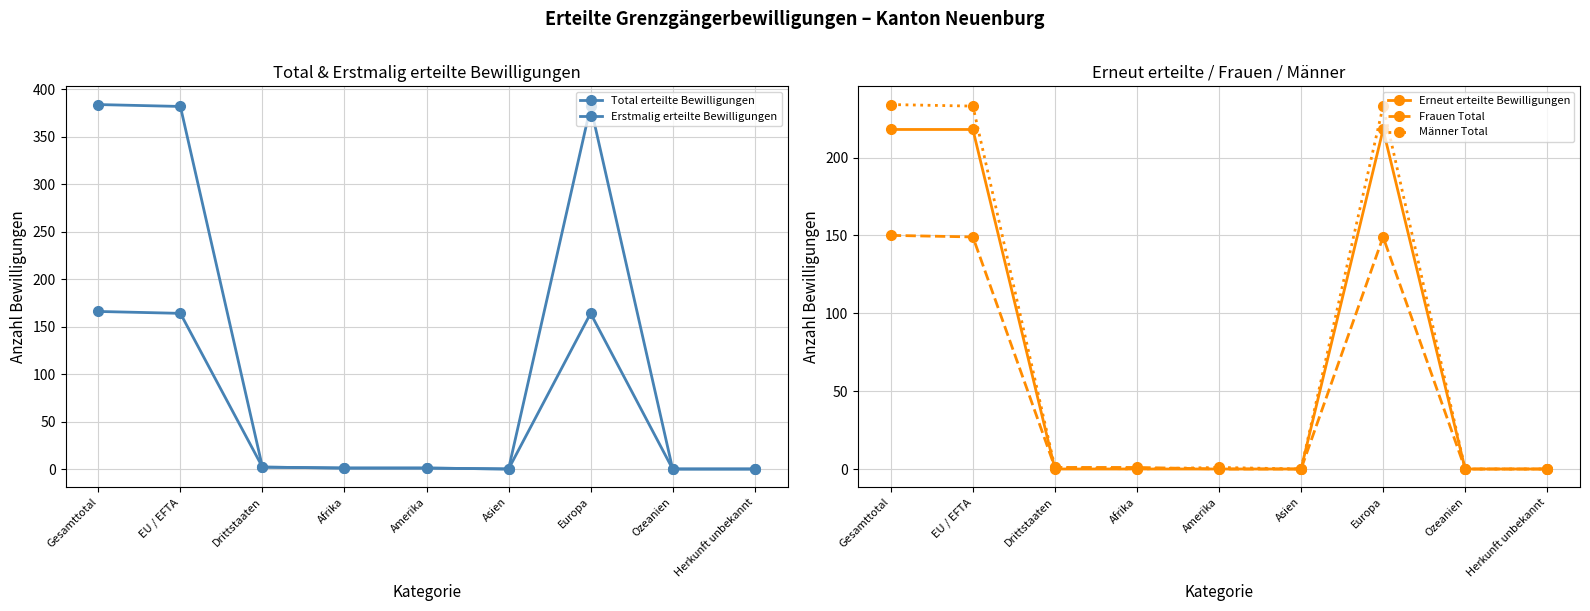

Where is Männer Total nearest to the value 117?

EU / EFTA